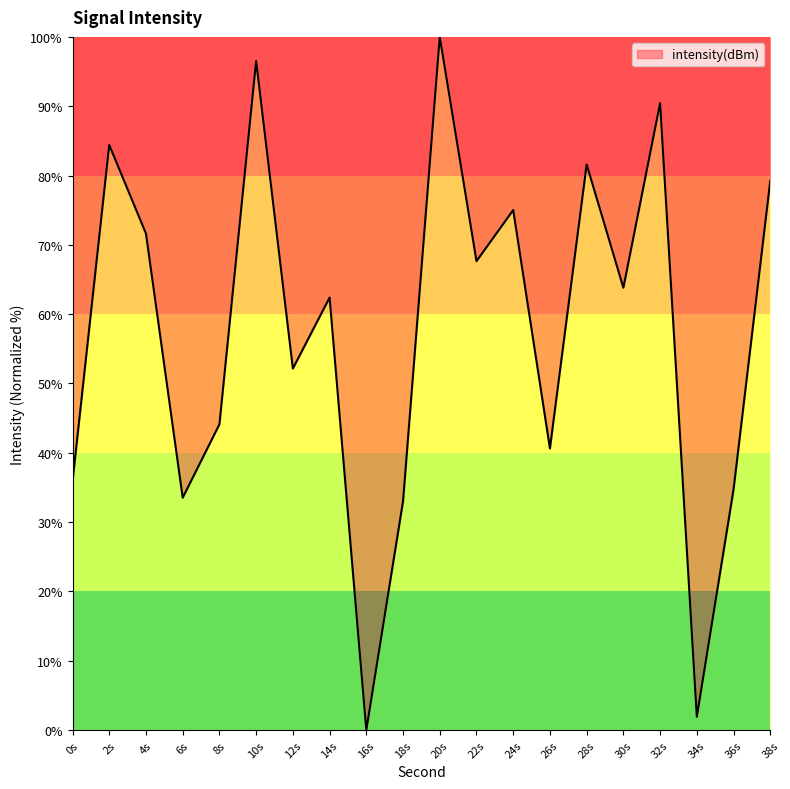

How many lines are shown in the chart?

1